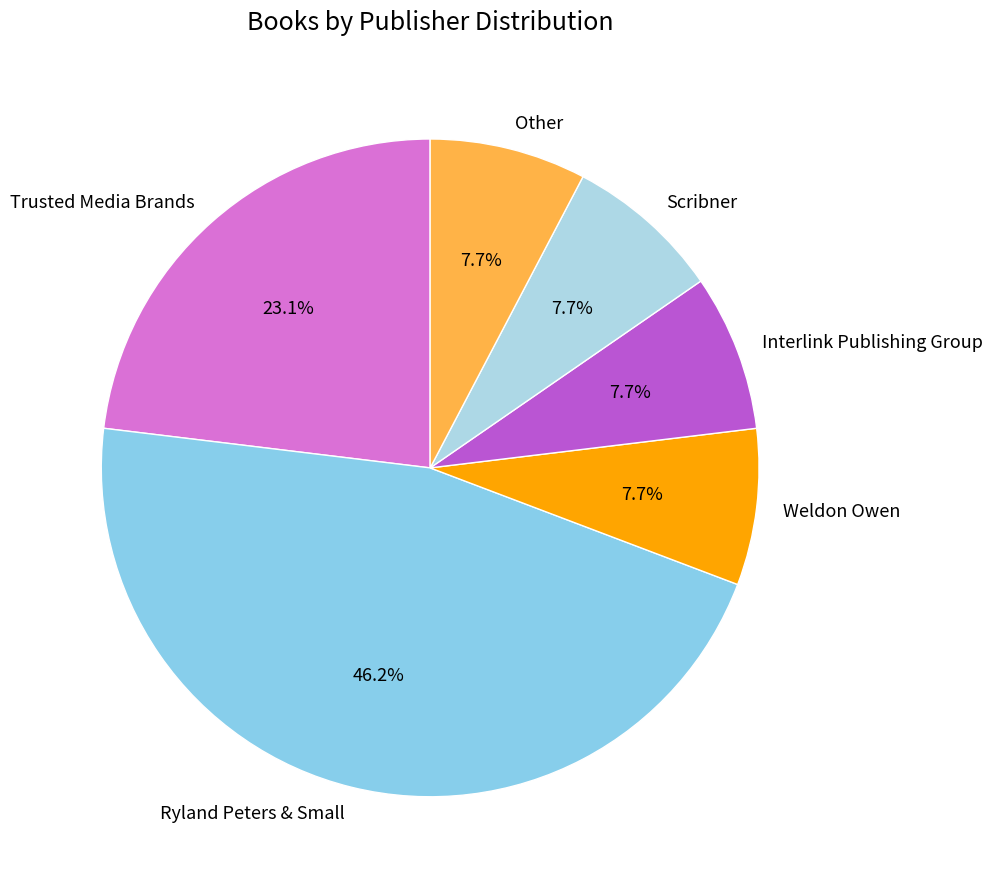

What percentage is the Interlink Publishing Group slice, to the nearest percent?

8%